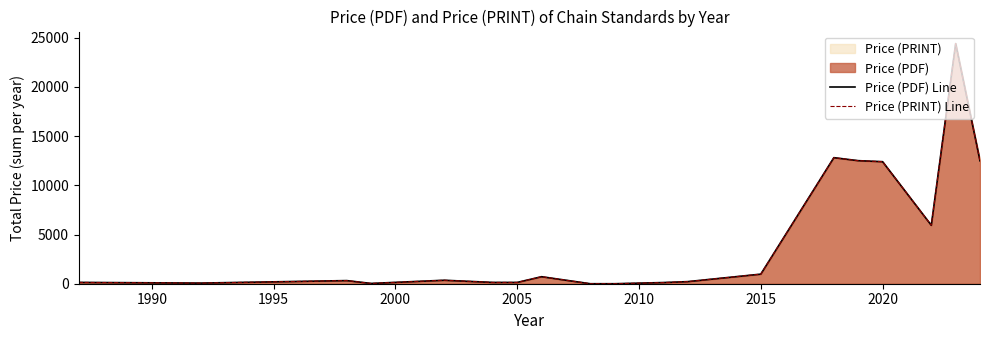

True or false: Price (PDF) Line and Price (PRINT) Line cross at least once.

False